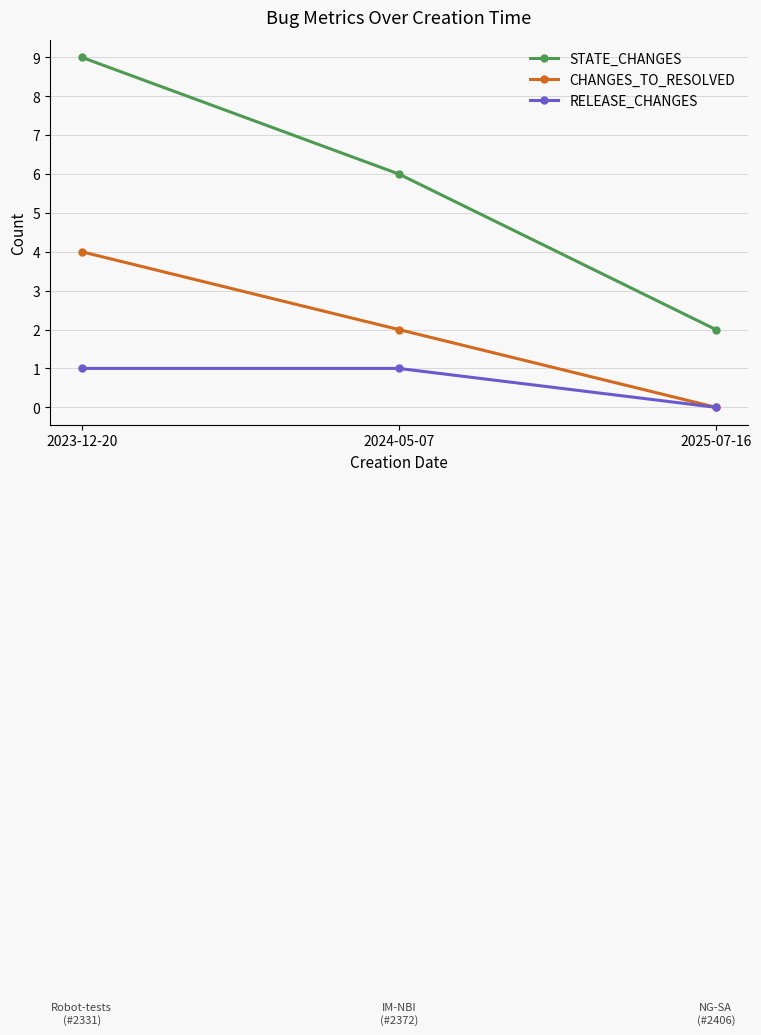

What is the spread (max minus min) of values at 2025-07-16?

2